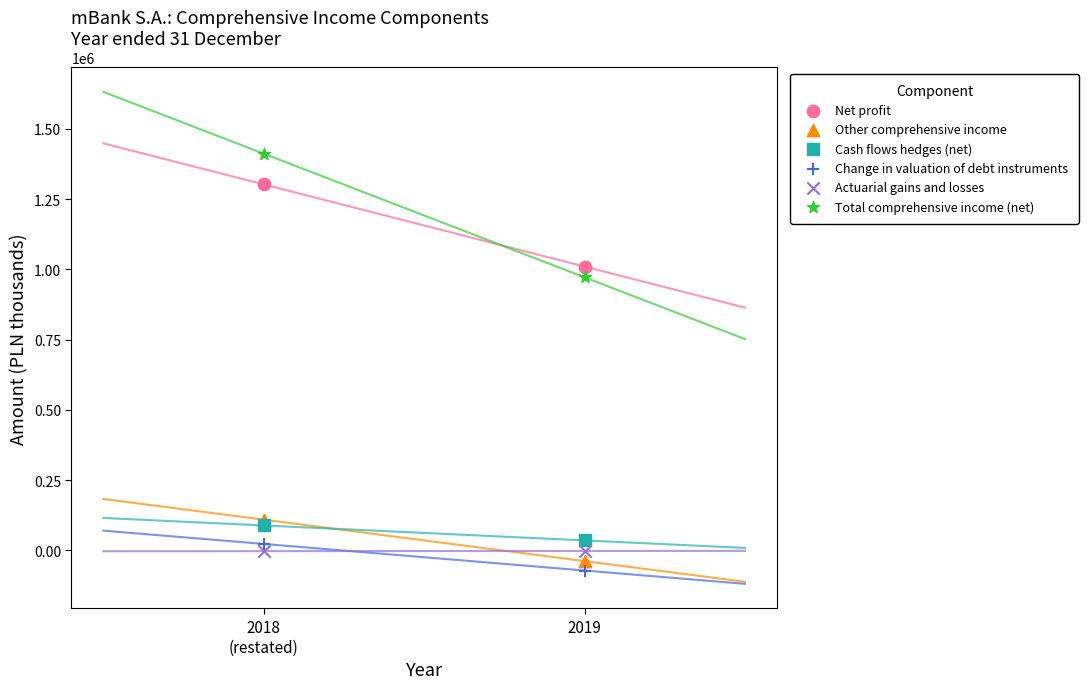

In the Total comprehensive income (net) series, what Y value is closest to 1192097?

972124